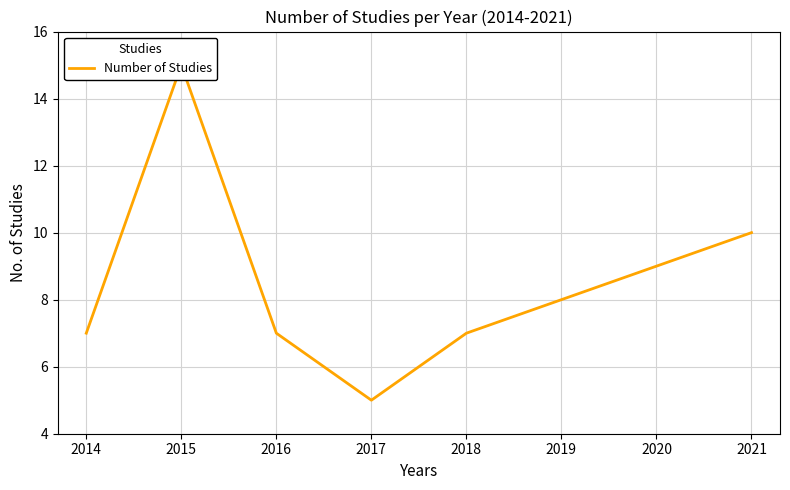

Where is the first local maximum?

2015